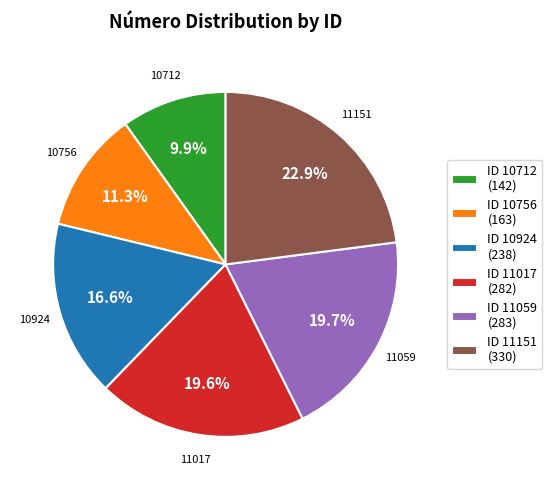

How many segments does this pie chart have?

6